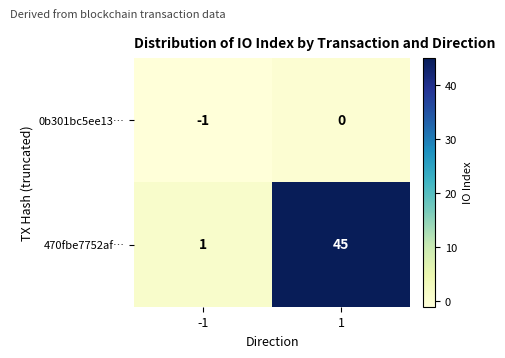

What is the highest value of the 470fbe7752af… series?

45